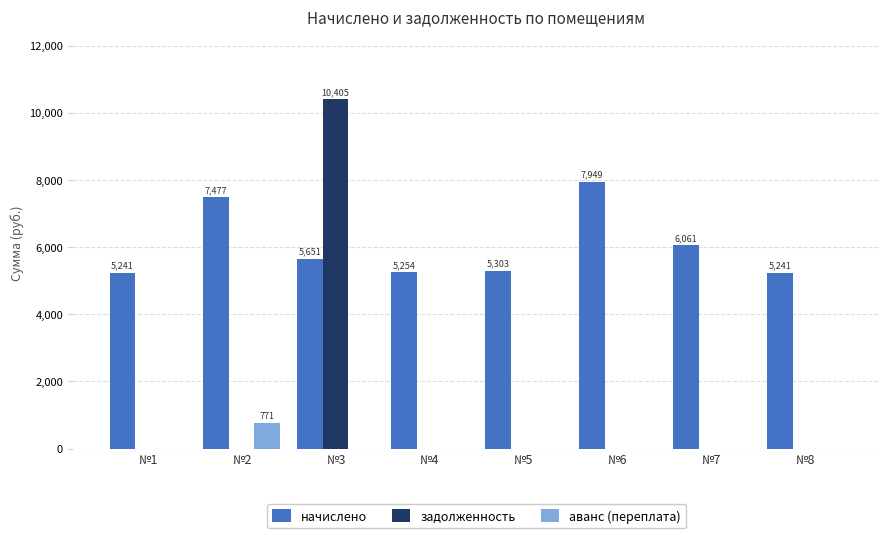

How many groups of bars are there?

8